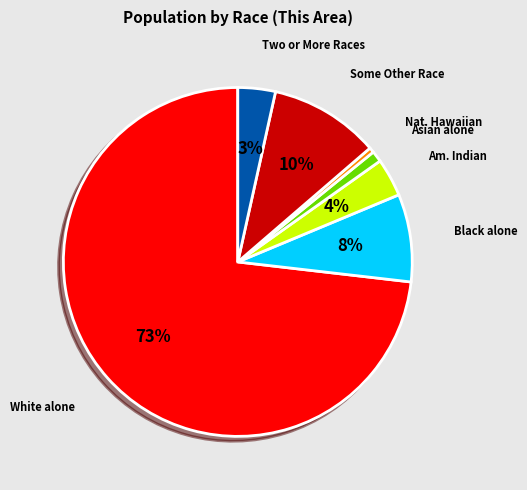

To the nearest percent, what is the average slice percentage?

14%